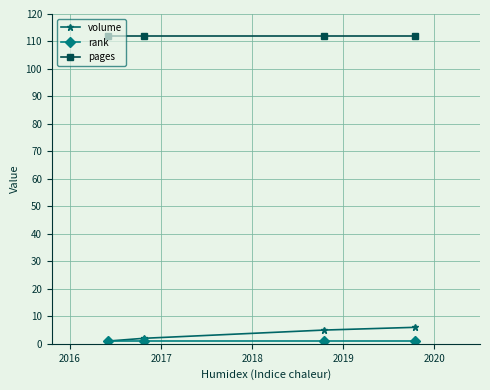

What is the maximum value for volume?

6